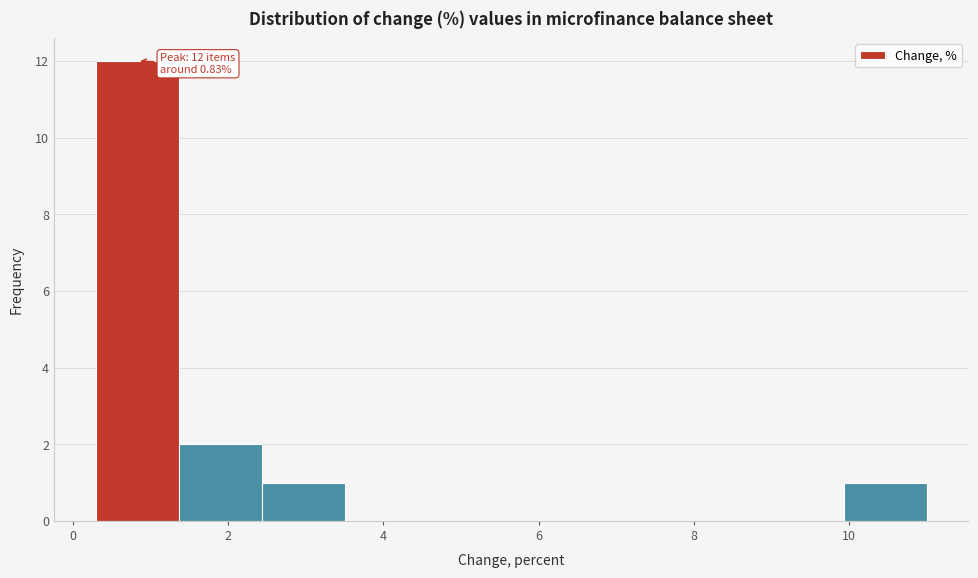

Which range on the x-axis has the tallest bar?

0.2 to 1.4